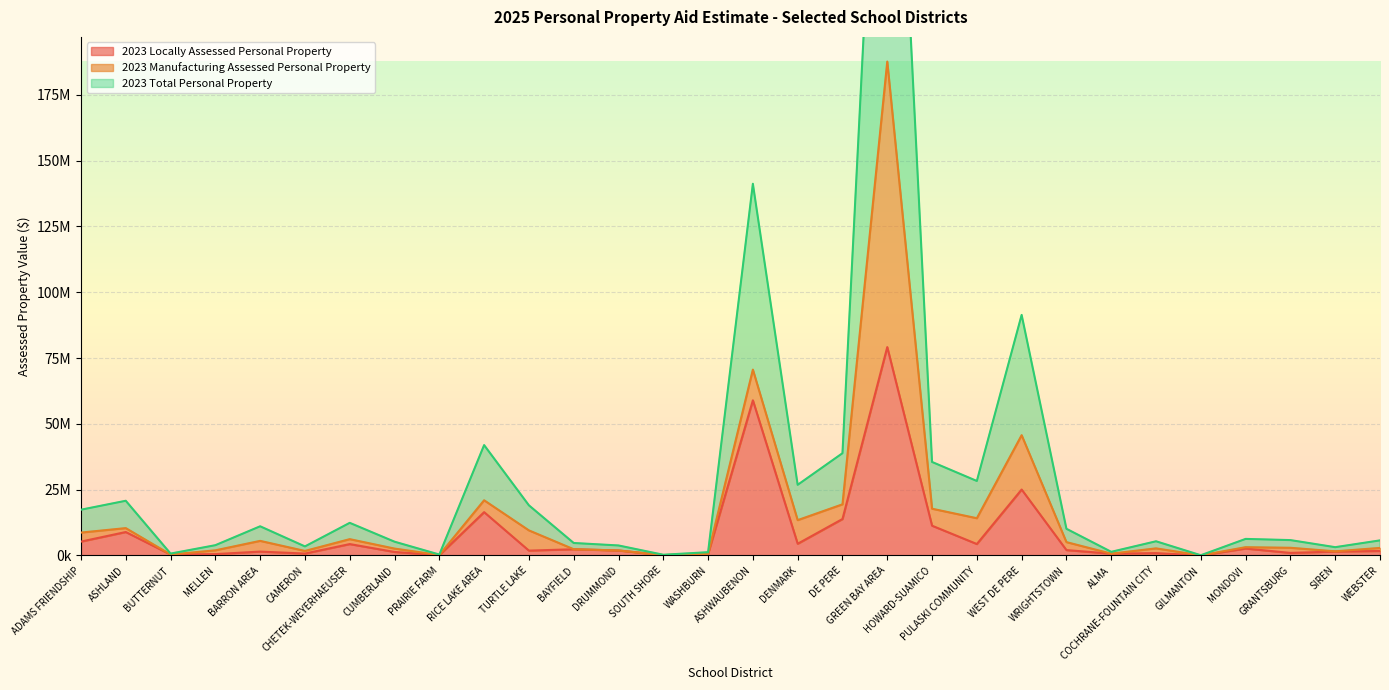

What is the maximum value for 2023 Locally Assessed Personal Property?

79165800